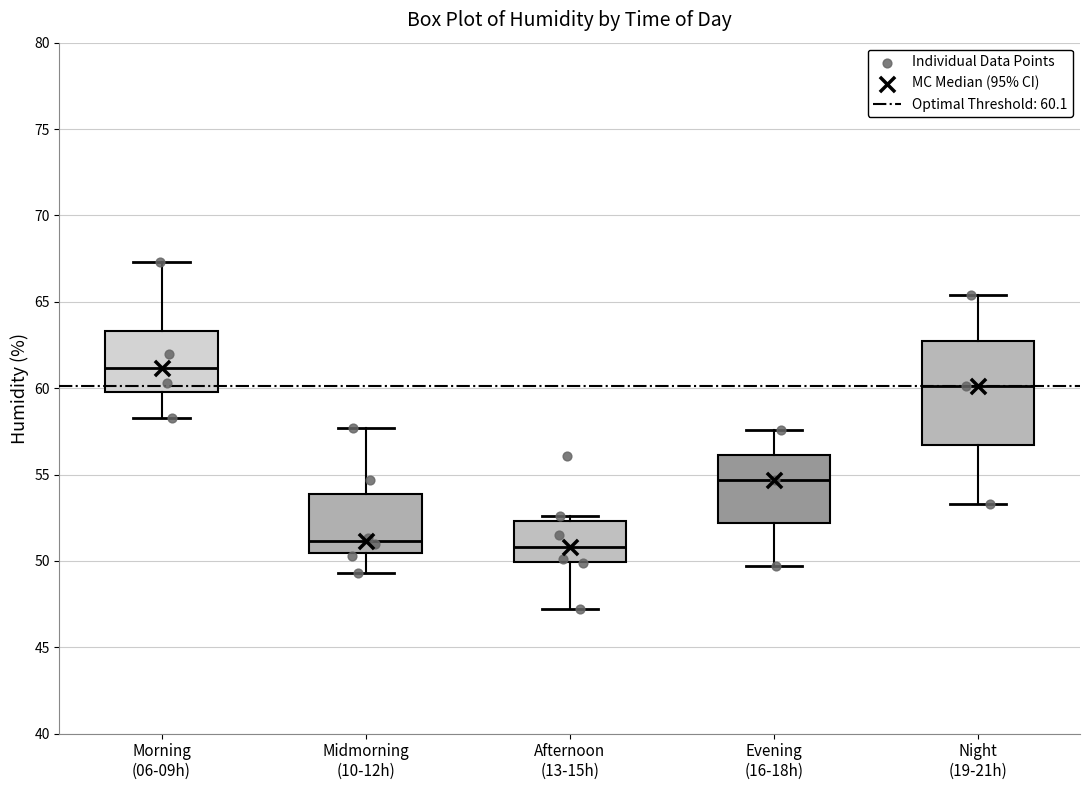

Where is the upper edge of the box for Afternoon (13-15h) on the y-axis? The values are not printed on the chart, so give them approximately, as read against the axis.

52.5